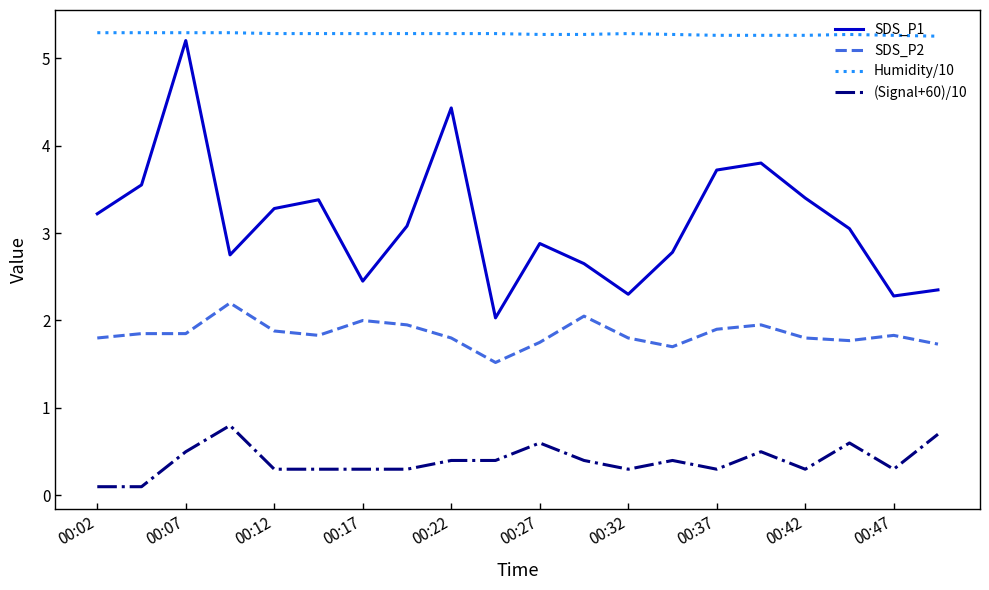

True or false: SDS_P2 and (Signal+60)/10 cross at least once.

False